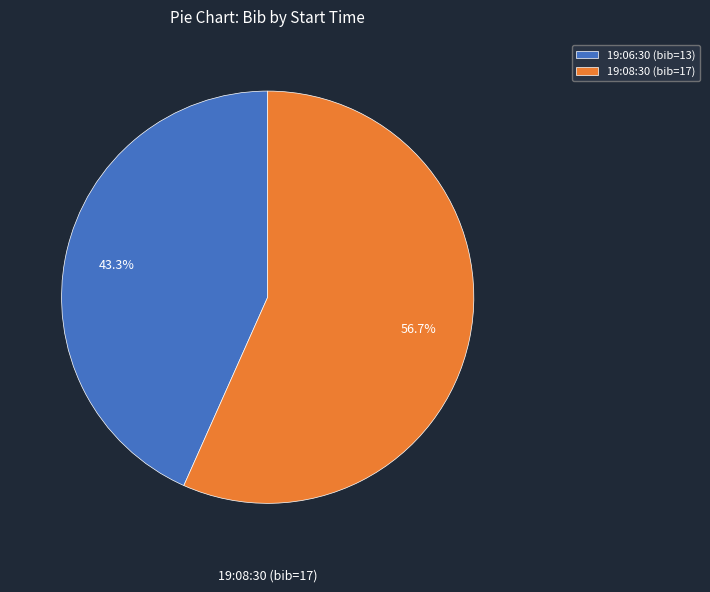

Which has a higher value, 19:06:30 (bib=13) or 19:08:30 (bib=17)?

19:08:30 (bib=17)